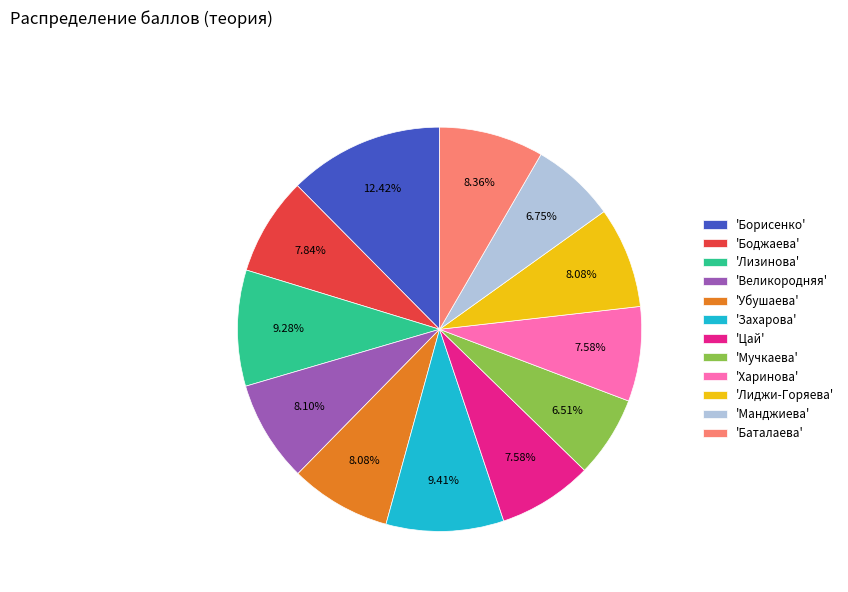

Is there a majority slice in this chart?

No